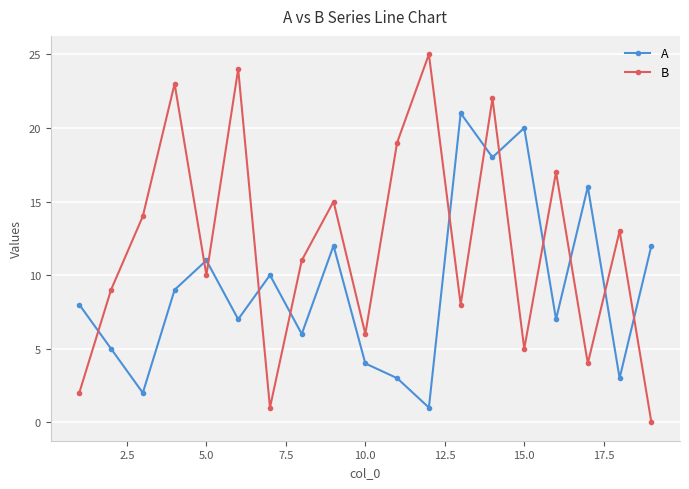

Which series has the widest spread of values?

B